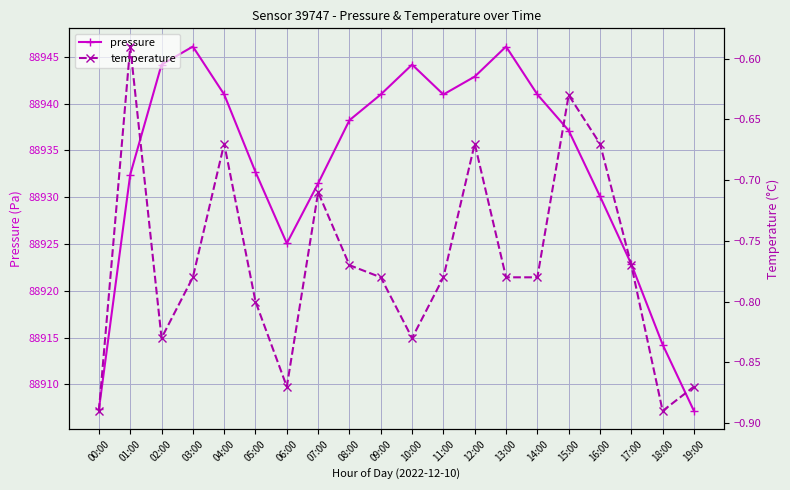

What is the smallest value displayed?

-0.9